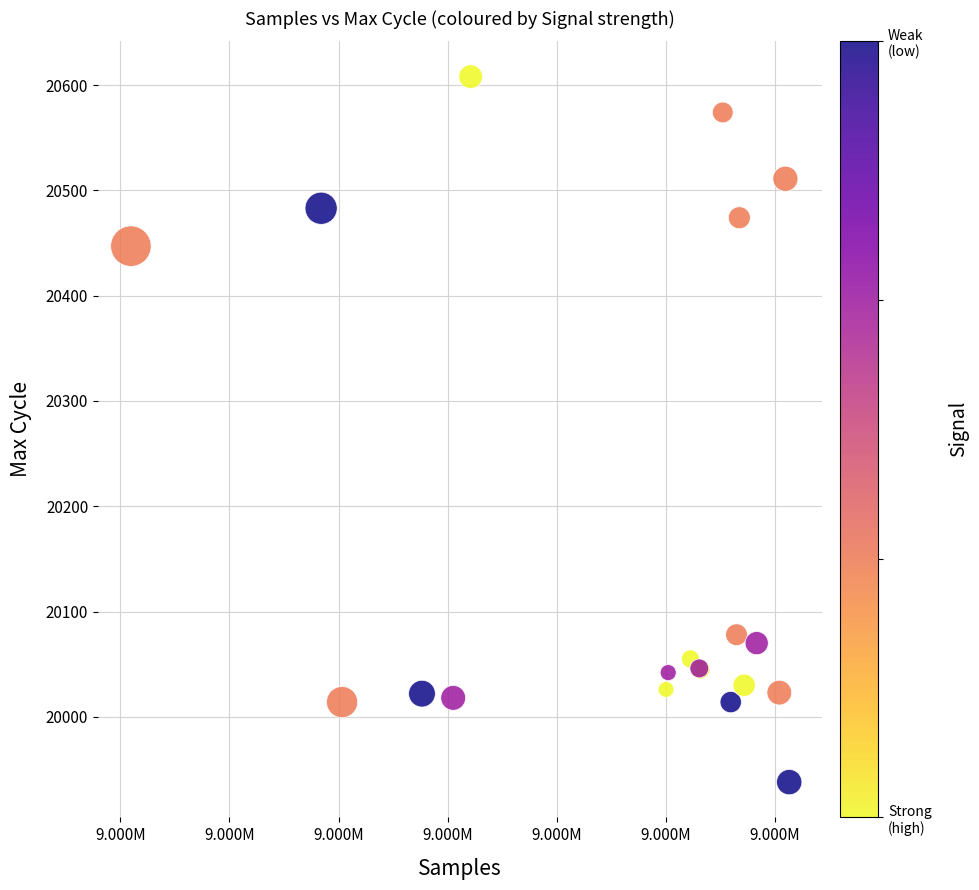

What Y value in the scatter plot is closest to 20273?

20447